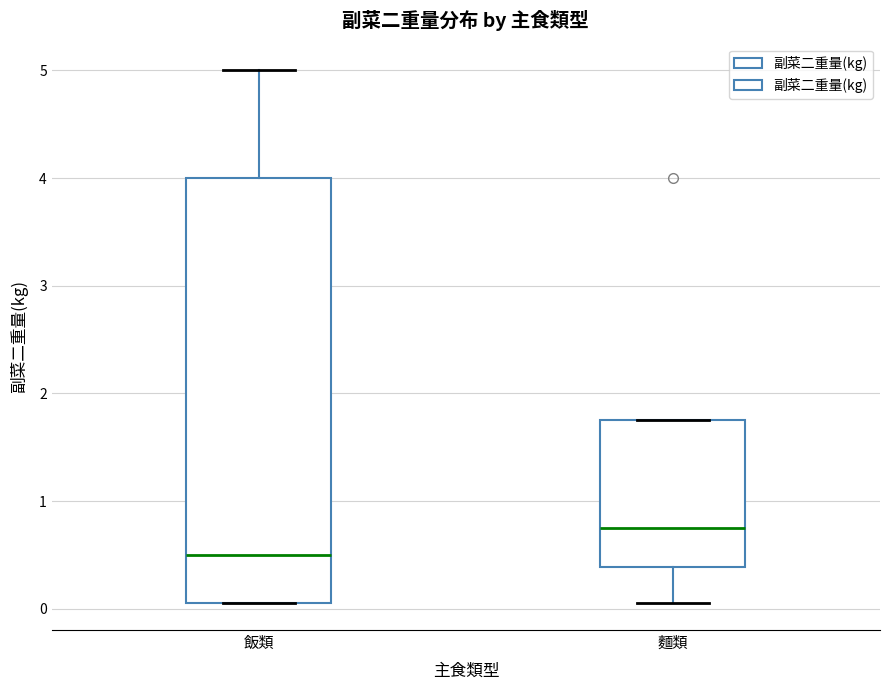

Reading left to right, read every box against the y-axis: the position of its median line, the range the box covers, and the ends of its whiskers. The values are not printed on the chart, so give them approximately, as read against the axis.

飯類: median 0.5, box 0.1 to 4.0, whiskers 0.1 to 5.0
麵類: median 0.8, box 0.4 to 1.8, whiskers 0.1 to 1.8